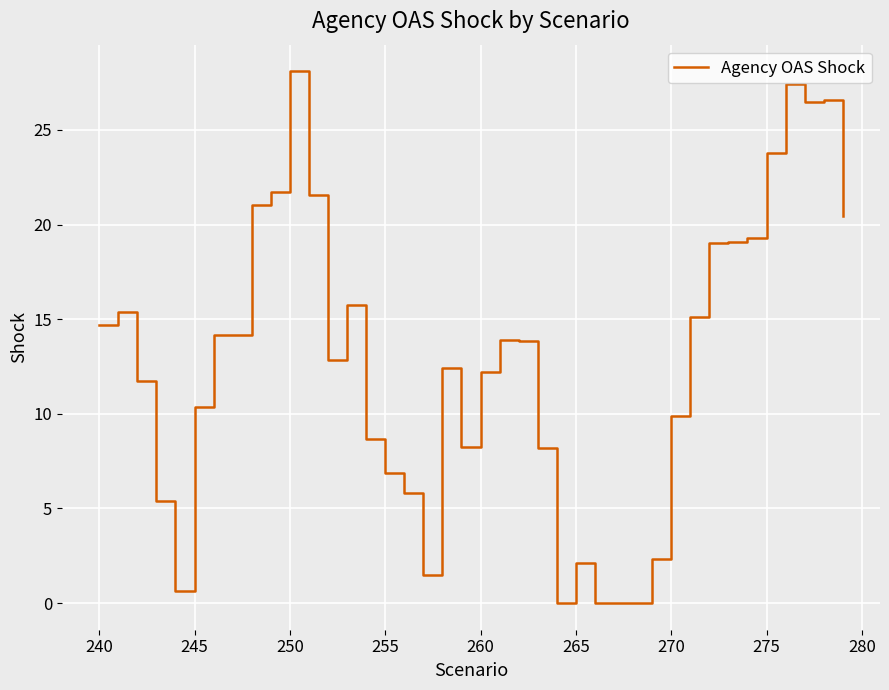

What is the maximum value shown in the chart?

28.1